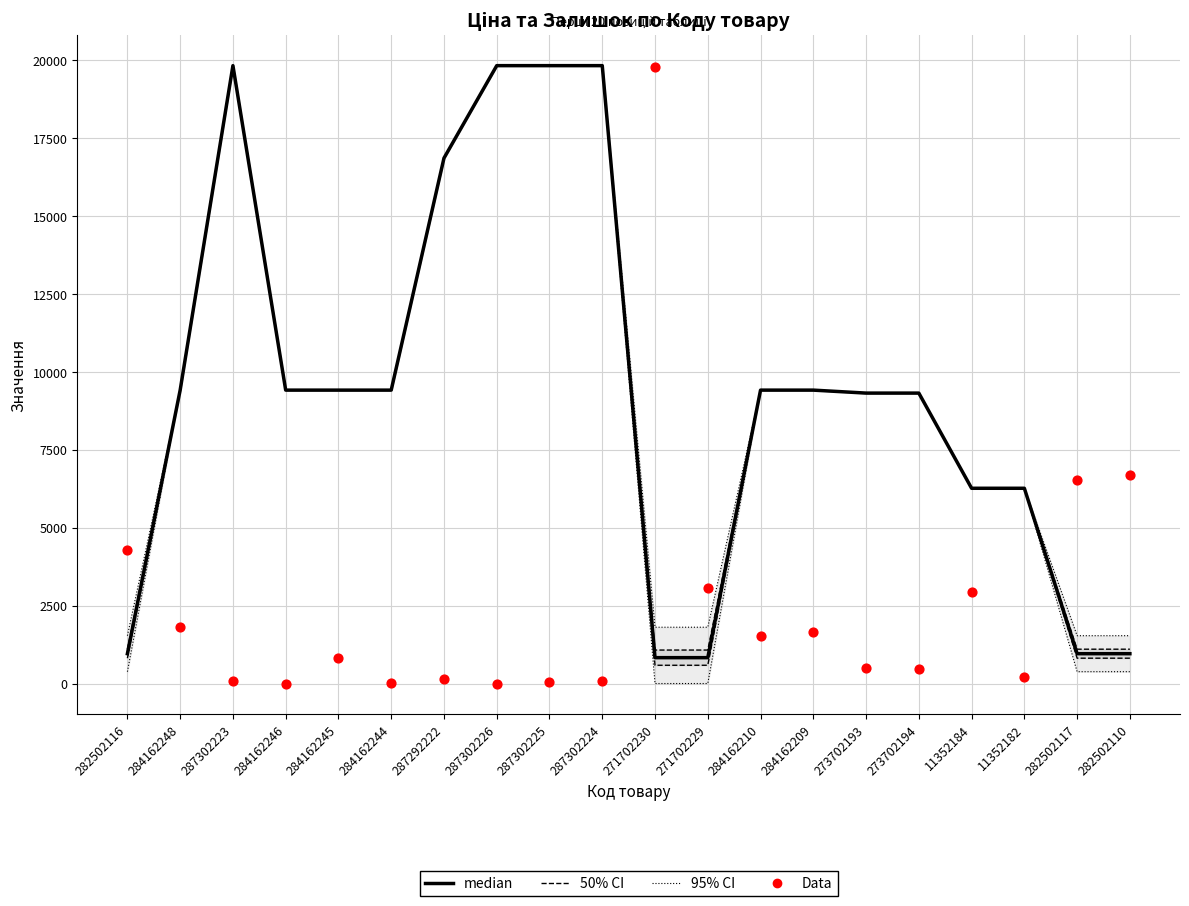

What is the total value across all series at 287302224?

19922.6